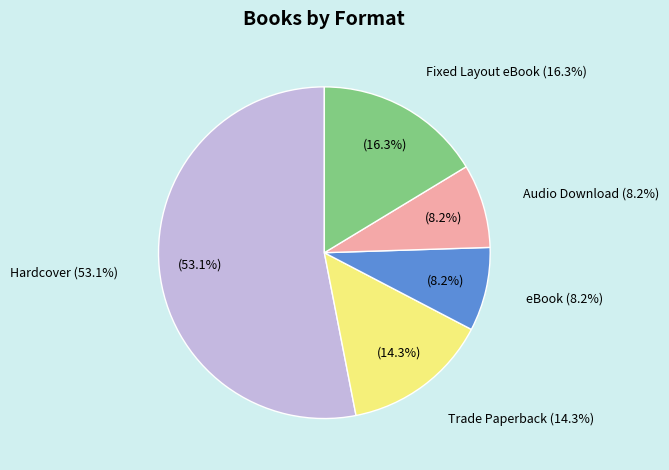

Between Audio Download and Hardcover, which is larger?

Hardcover